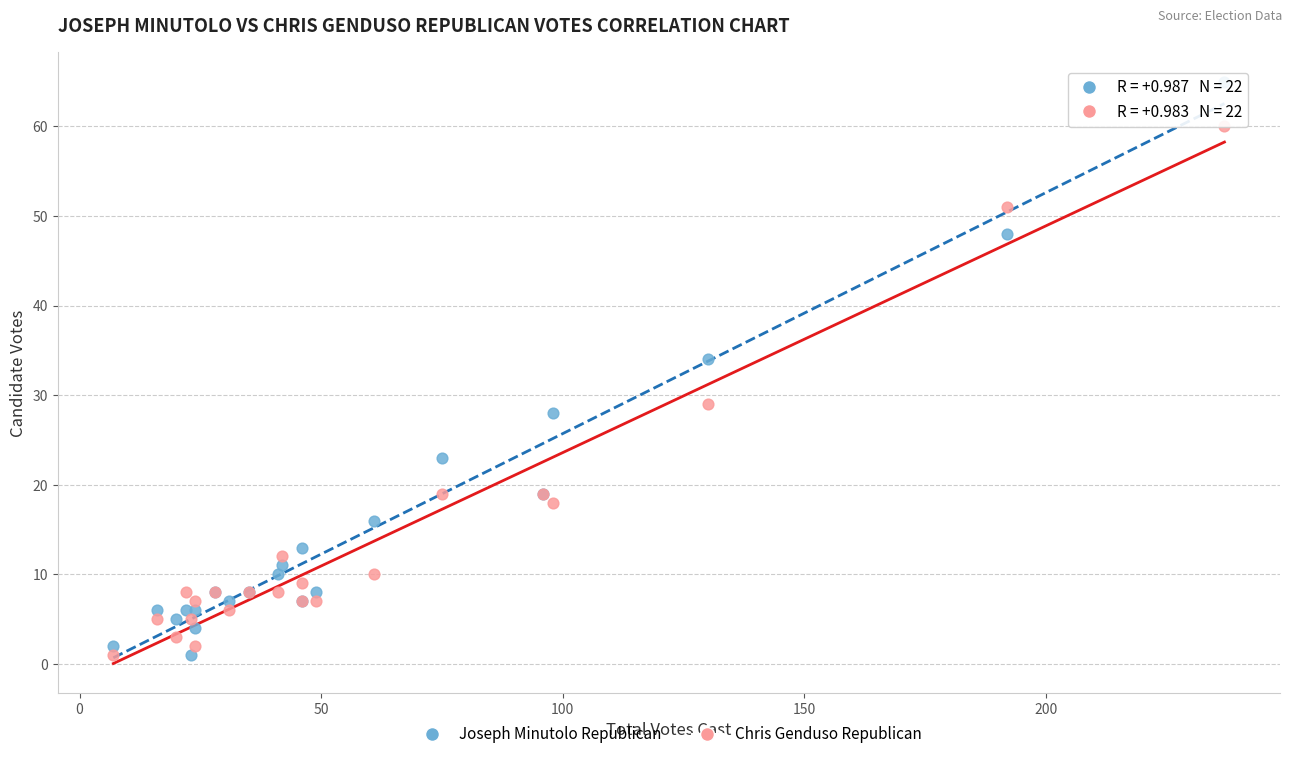

Which series has the largest Y range (max minus min)?

Joseph Minutolo Republican